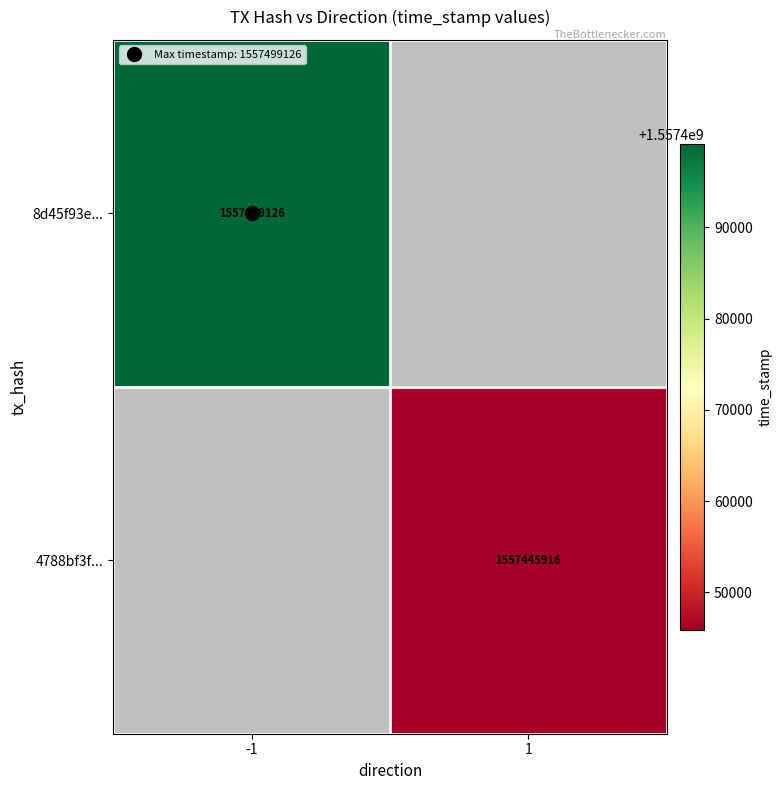

What is the smallest value displayed?

1557445916.0